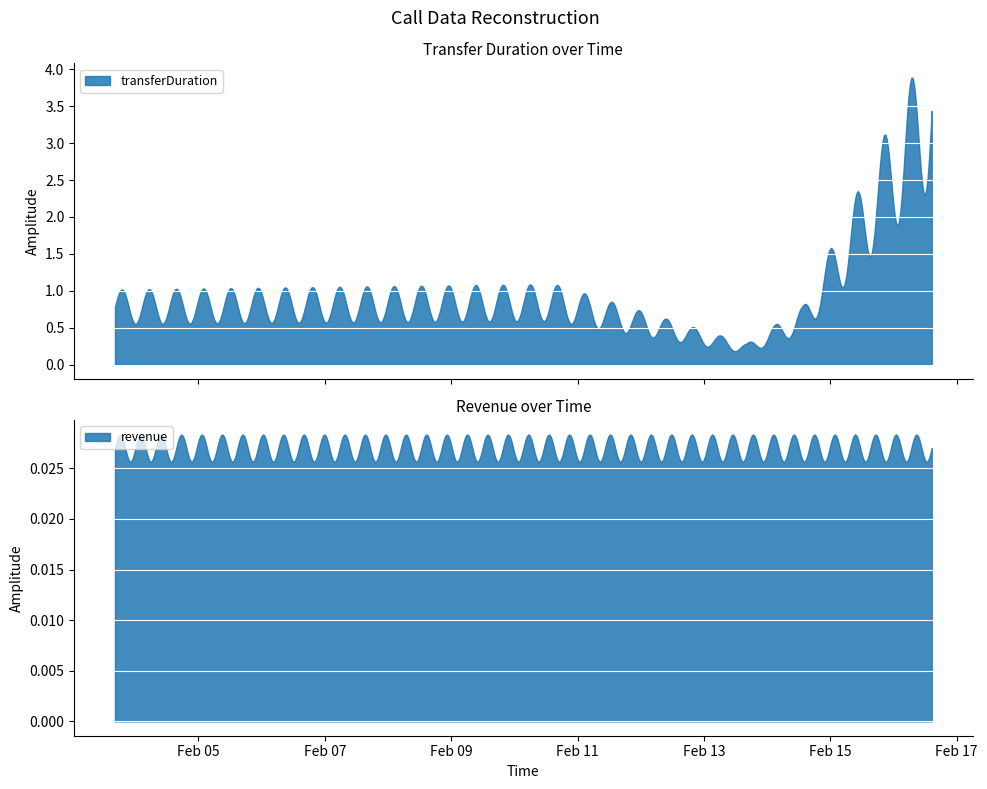

True or false: revenue and transferDuration intersect in this chart.

False